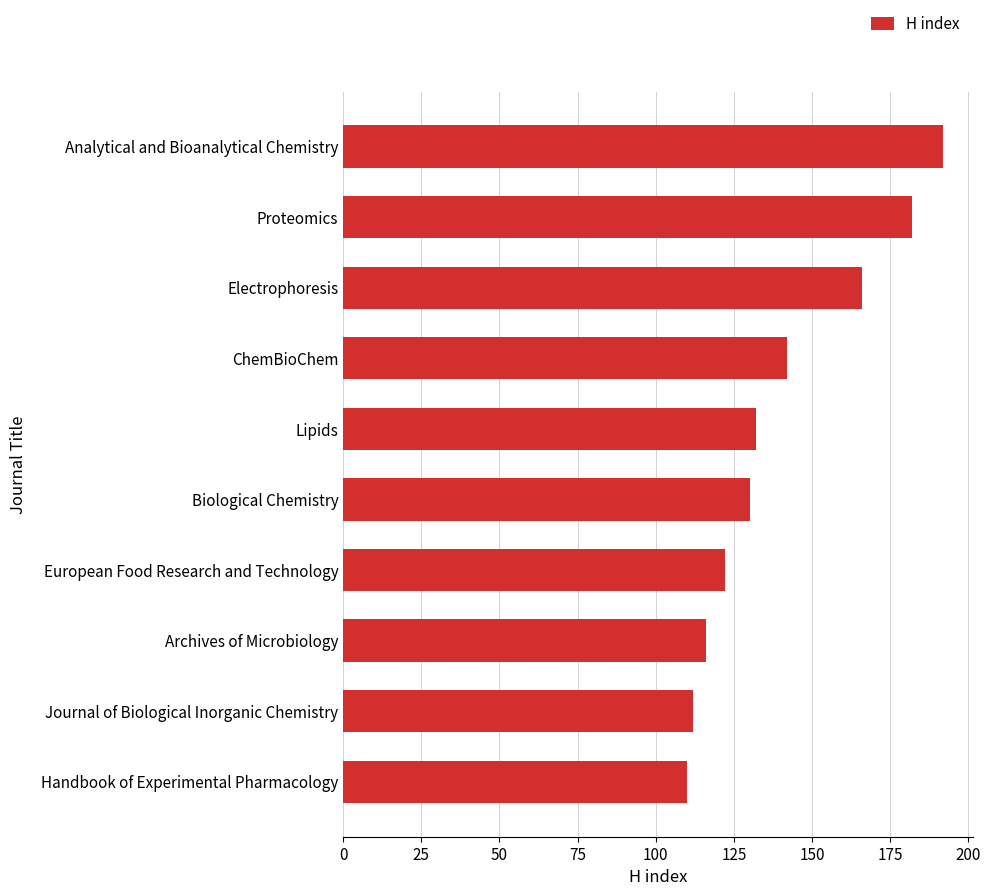

True or false: the data shows 166 at Electrophoresis.

True